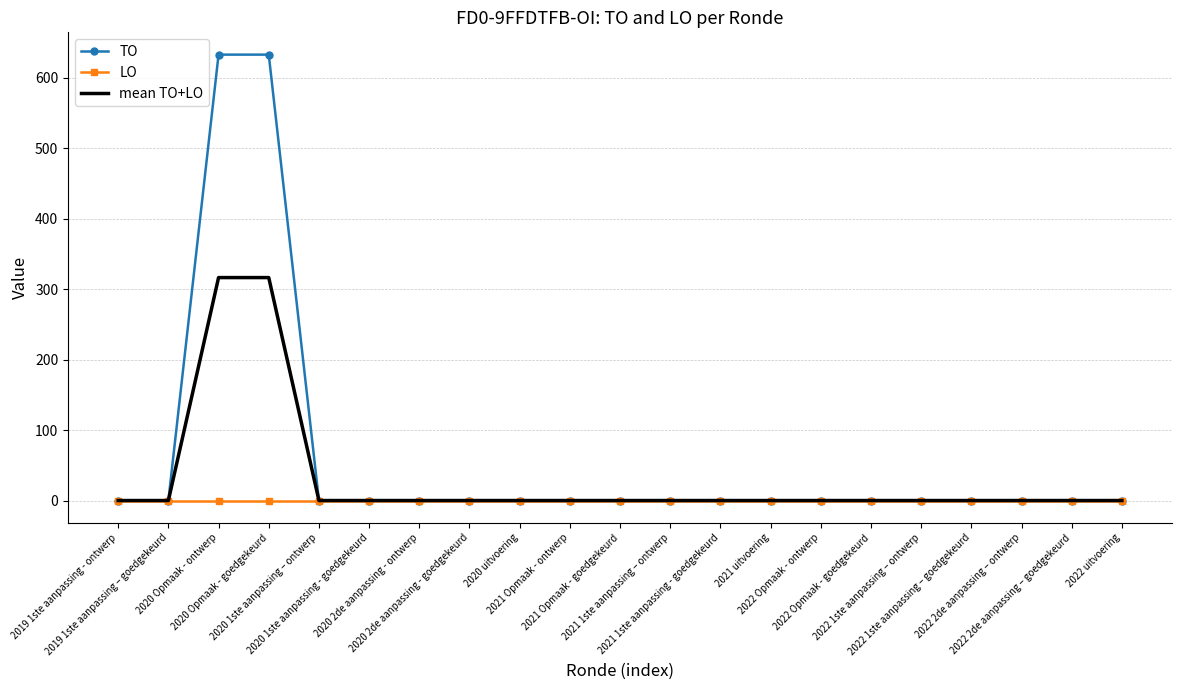

Which series has the largest total across all categories?

TO